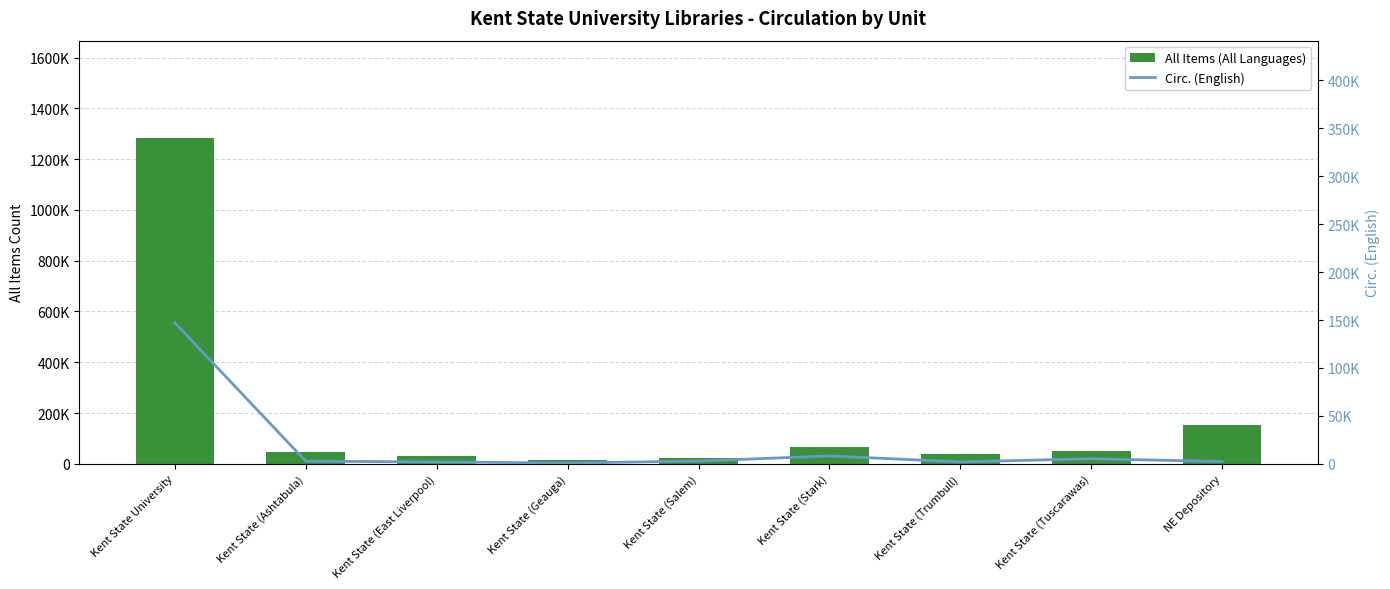

List the labels in order of All Items (All Languages) value, smallest first.

Kent State (Geauga), Kent State (Salem), Kent State (East Liverpool), Kent State (Trumbull), Kent State (Ashtabula), Kent State (Tuscarawas), Kent State (Stark), NE Depository, Kent State University